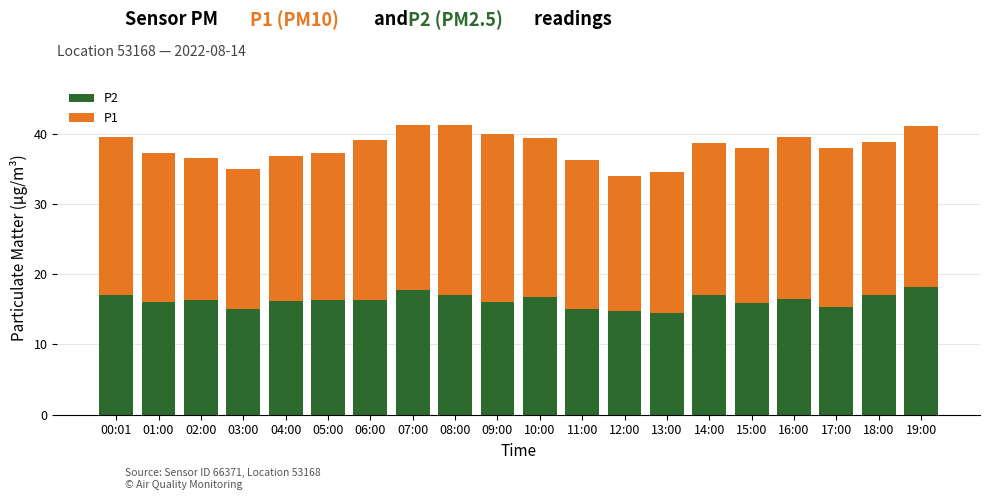

What is the difference between the maximum and second lowest values in the P2 series?

3.5